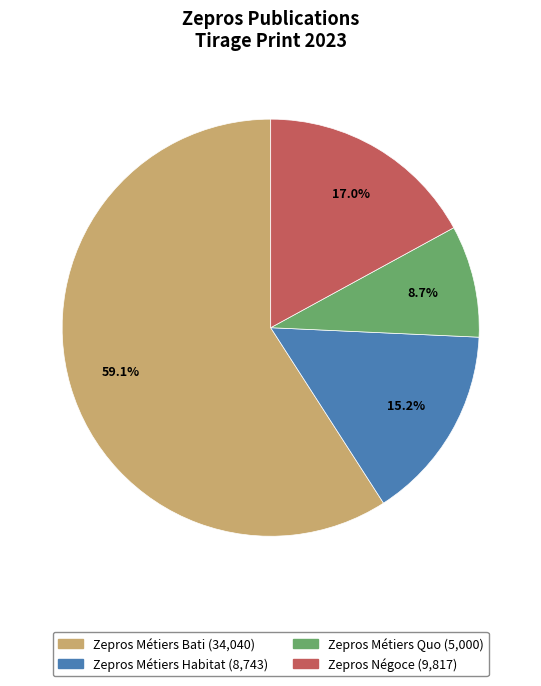

Which category has the smallest portion of the pie?

Zepros Métiers Quo